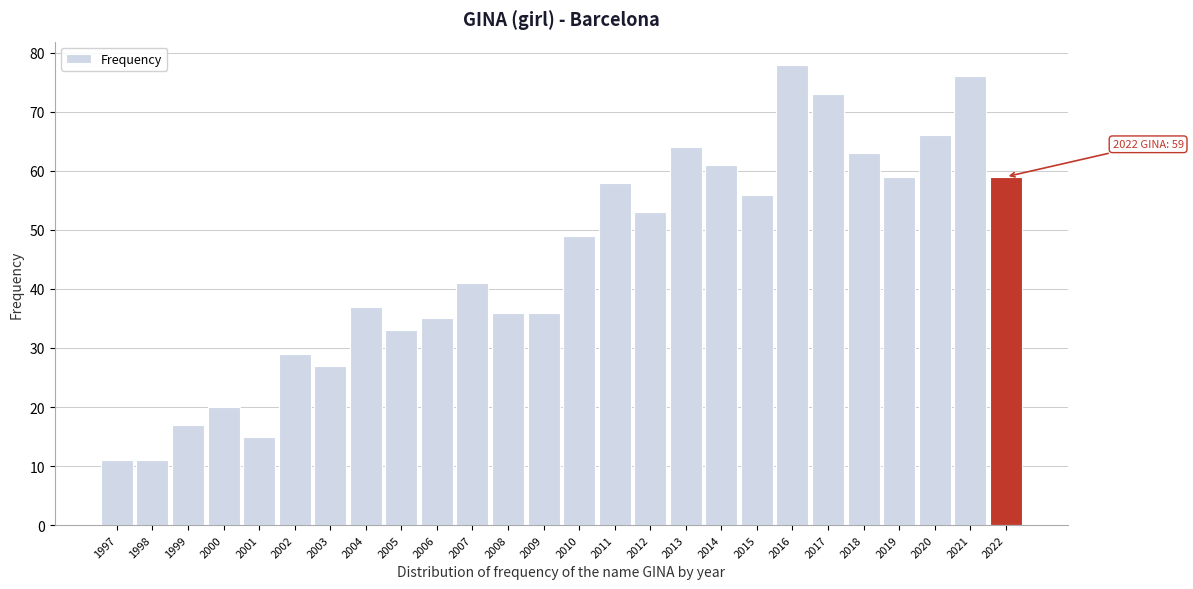

Reading left to right, extract all data points from this chart.

11	11	17	20	15	29	27	37	33	35	41	36	36	49	58	53	64	61	56	78	73	63	59	66	76	59